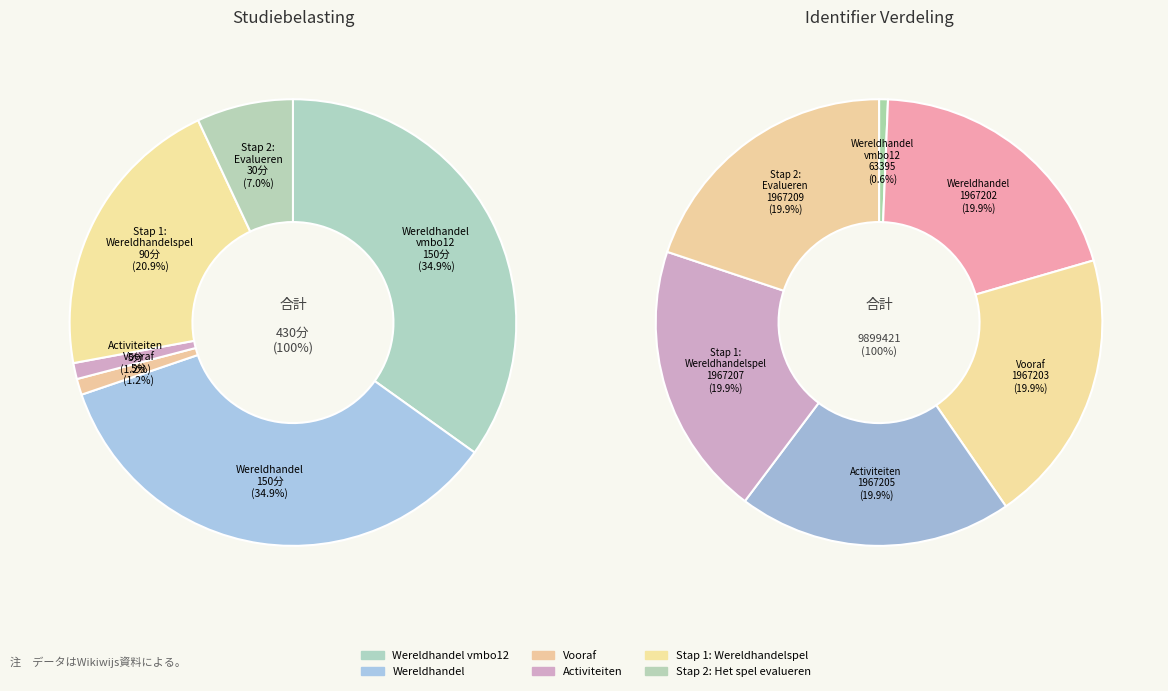

Between Wereldhandel vmbo12 and Vooraf, which is larger?

Vooraf